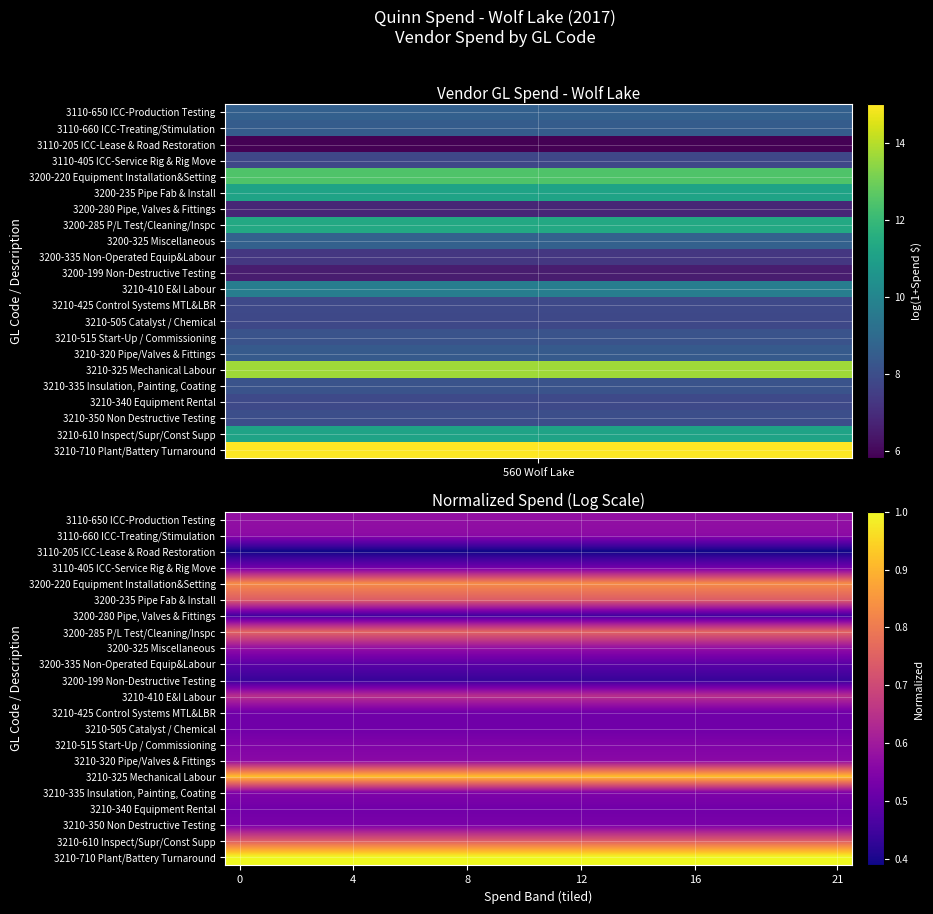

Which series has the largest total across all categories?

3210-710 Plant/Battery Turnaround